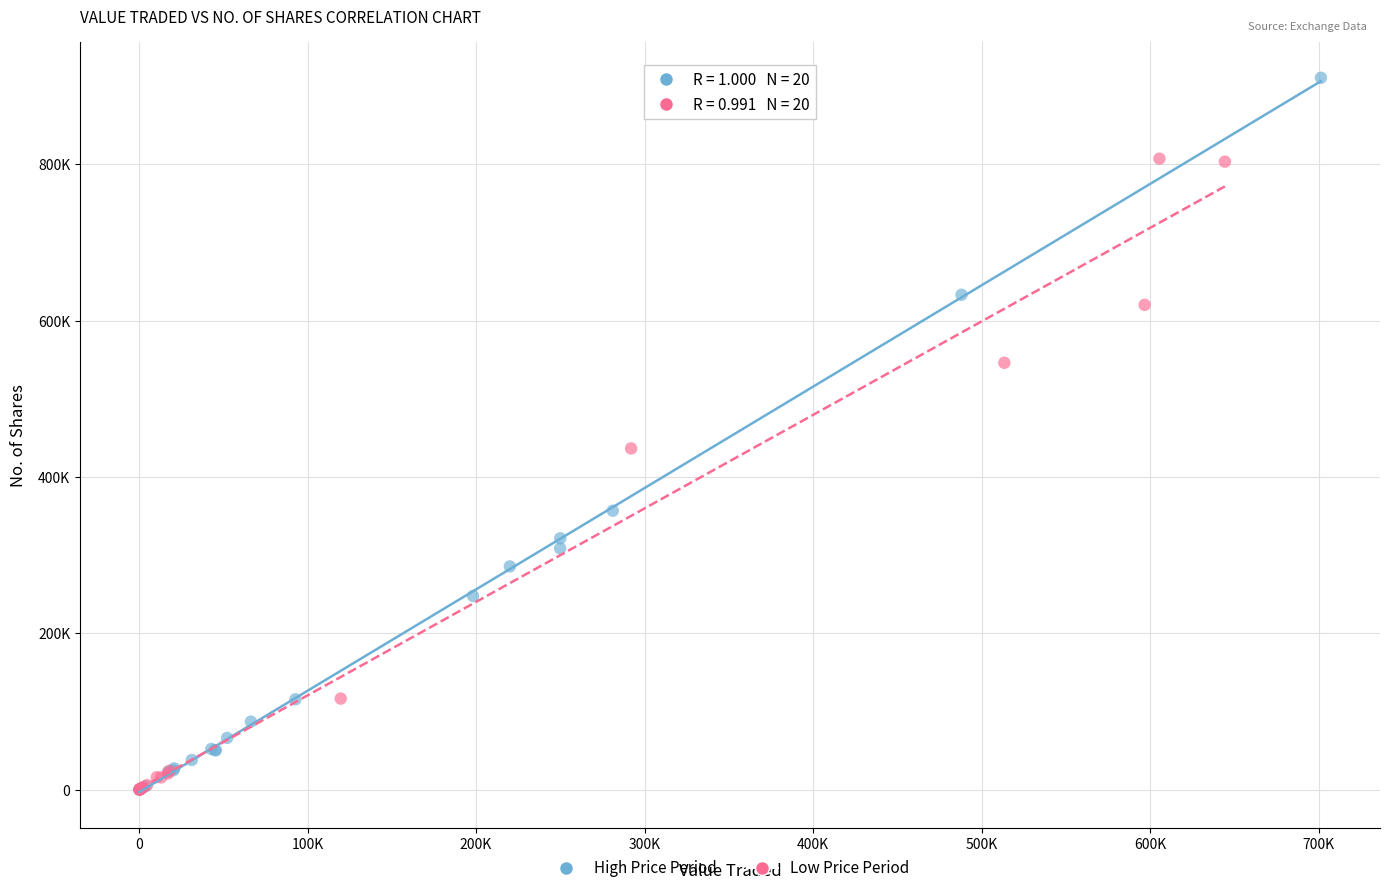

Which series has the largest Y range (max minus min)?

High Price Period